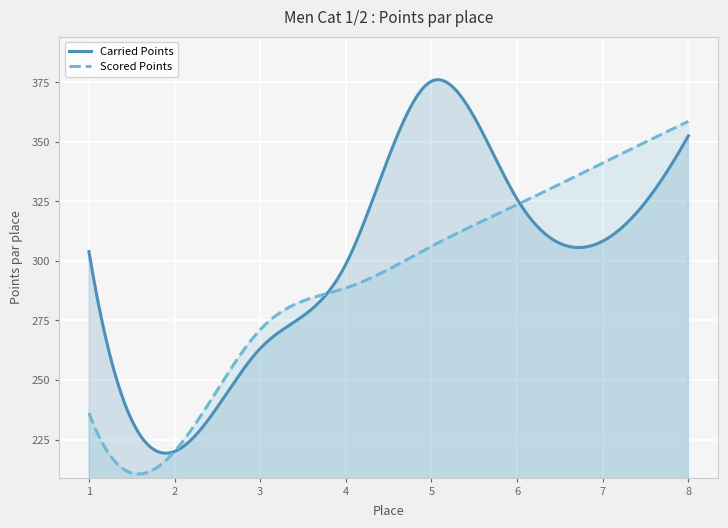

What is the difference between the second highest and second lowest values in the Scored Points series?

147.6